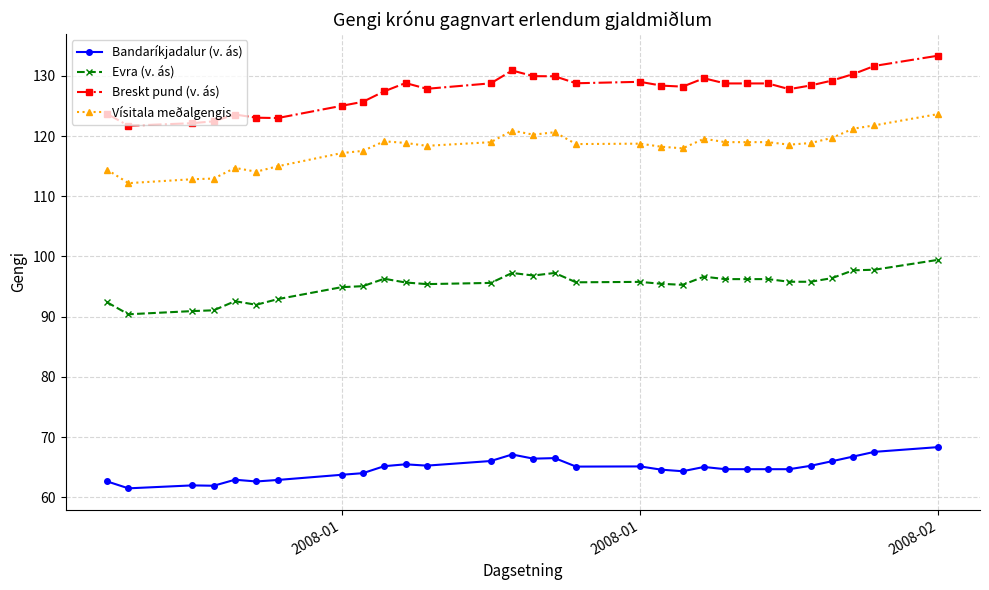

Rank the series by their average value, from lowest to highest.

Bandaríkjadalur (v. ás), Evra (v. ás), Vísitala meðalgengis, Breskt pund (v. ás)